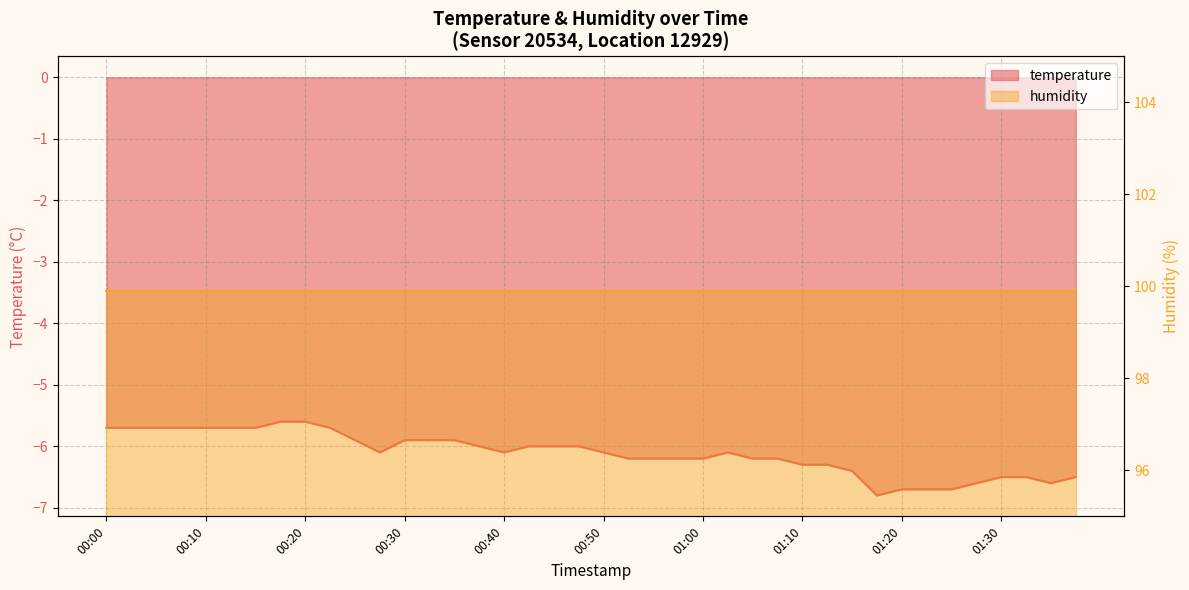

At which category does the chart reach its peak across all series?

00:18